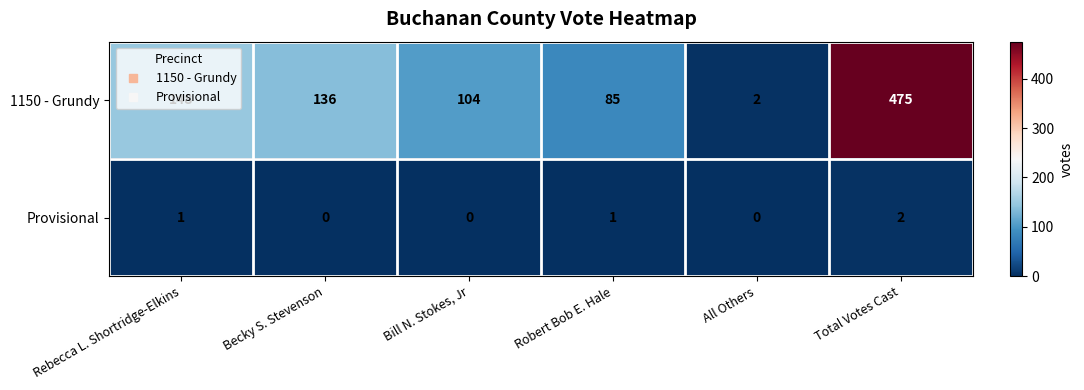

Which series has the largest range (max minus min)?

1150 - Grundy